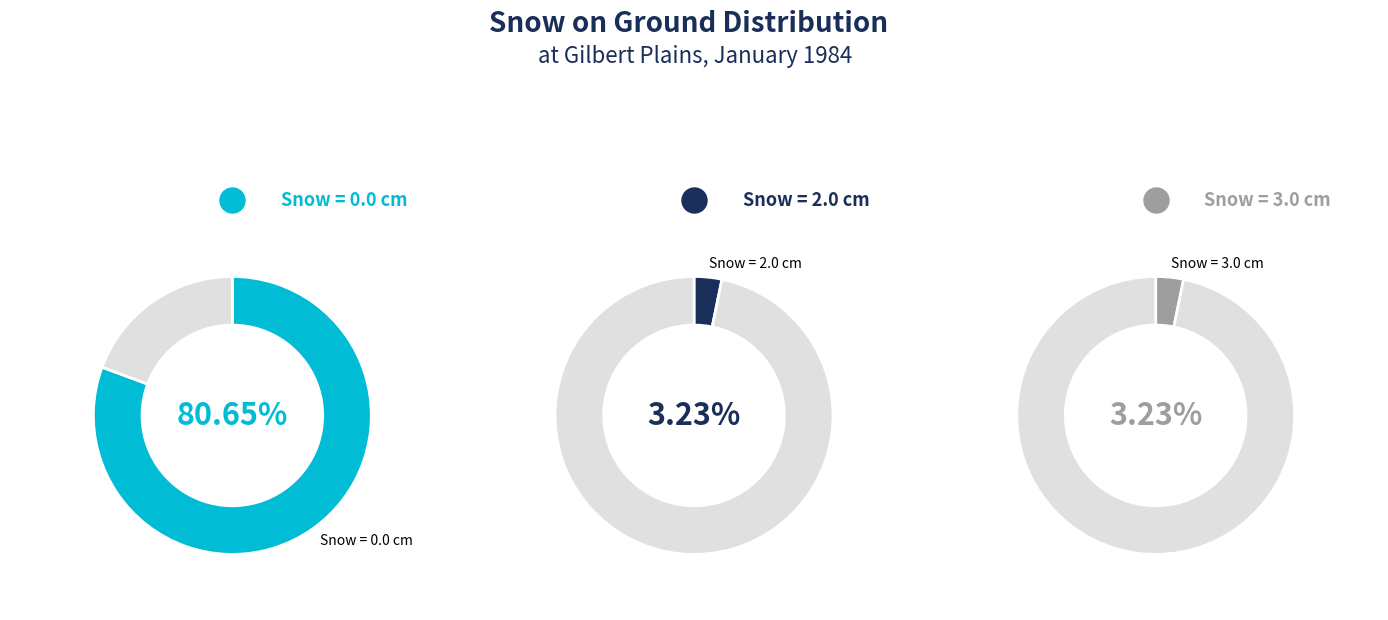

What percentage is the Snow on Grnd (cm) = 2.0 slice, to the nearest percent?

3%